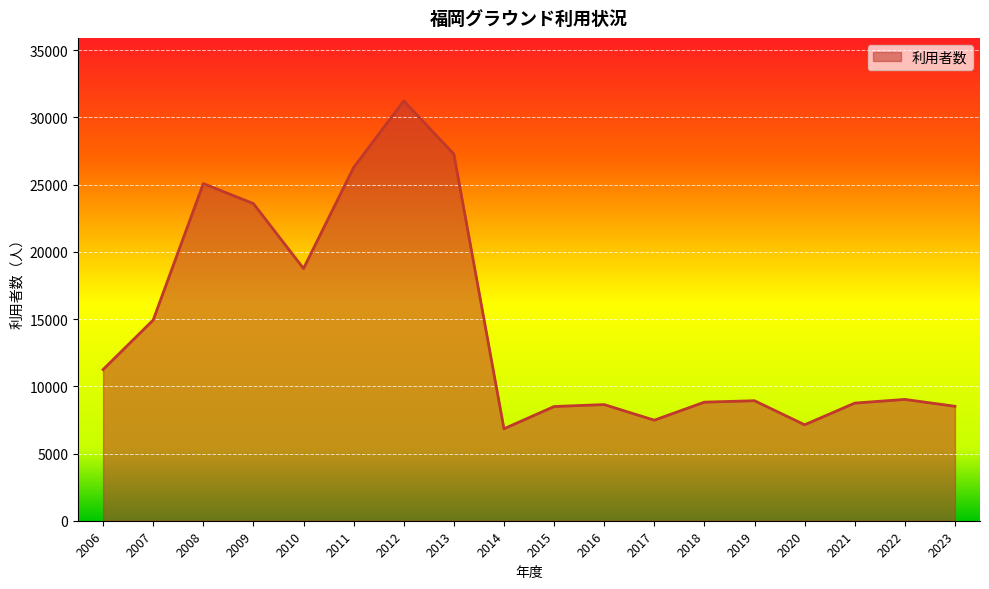

What is the average value?

14503